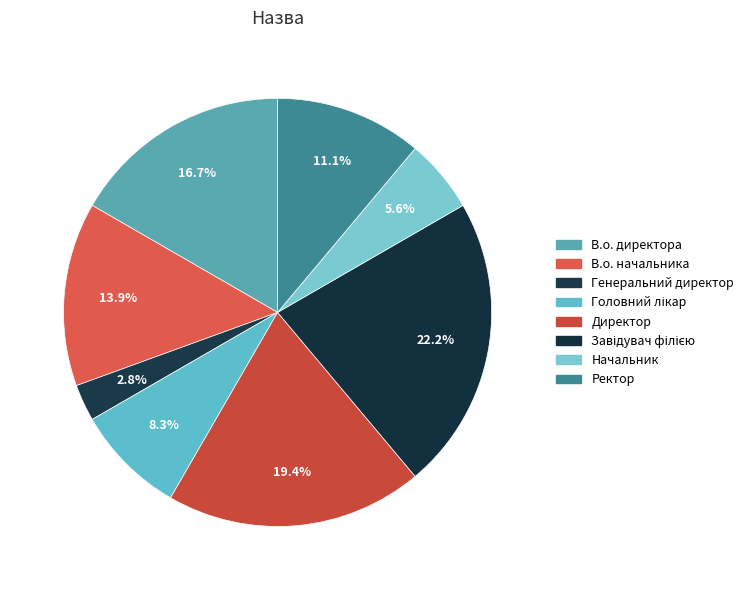

How many segments does this pie chart have?

8